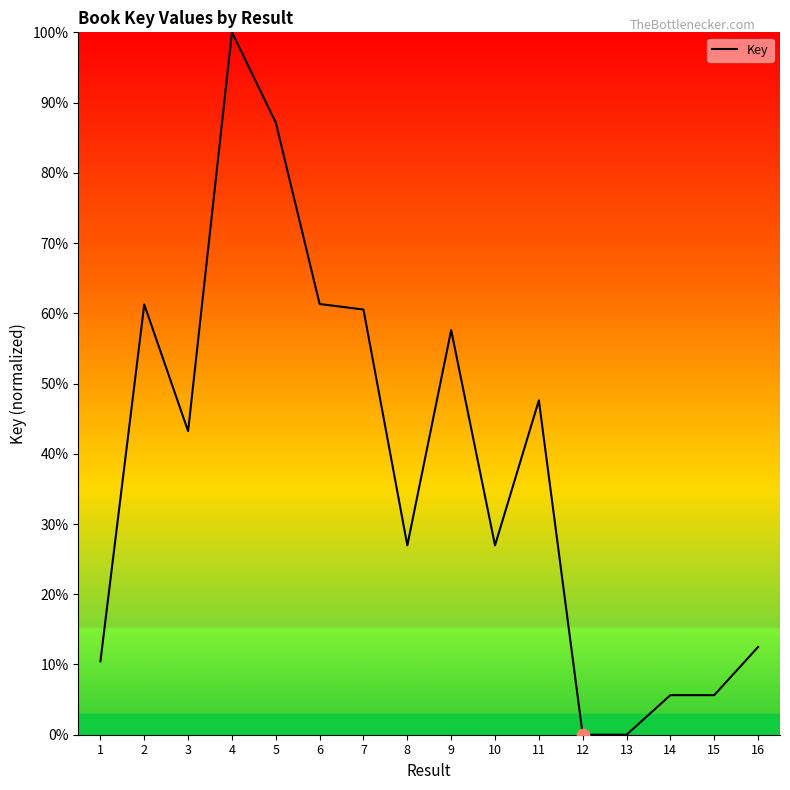

What is the ratio of the value at 15 to the value at 11?

0.1